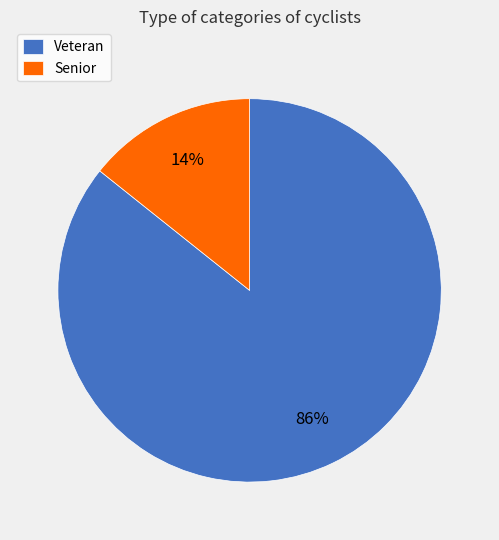

Is it true that Senior is 29% of the pie?

False